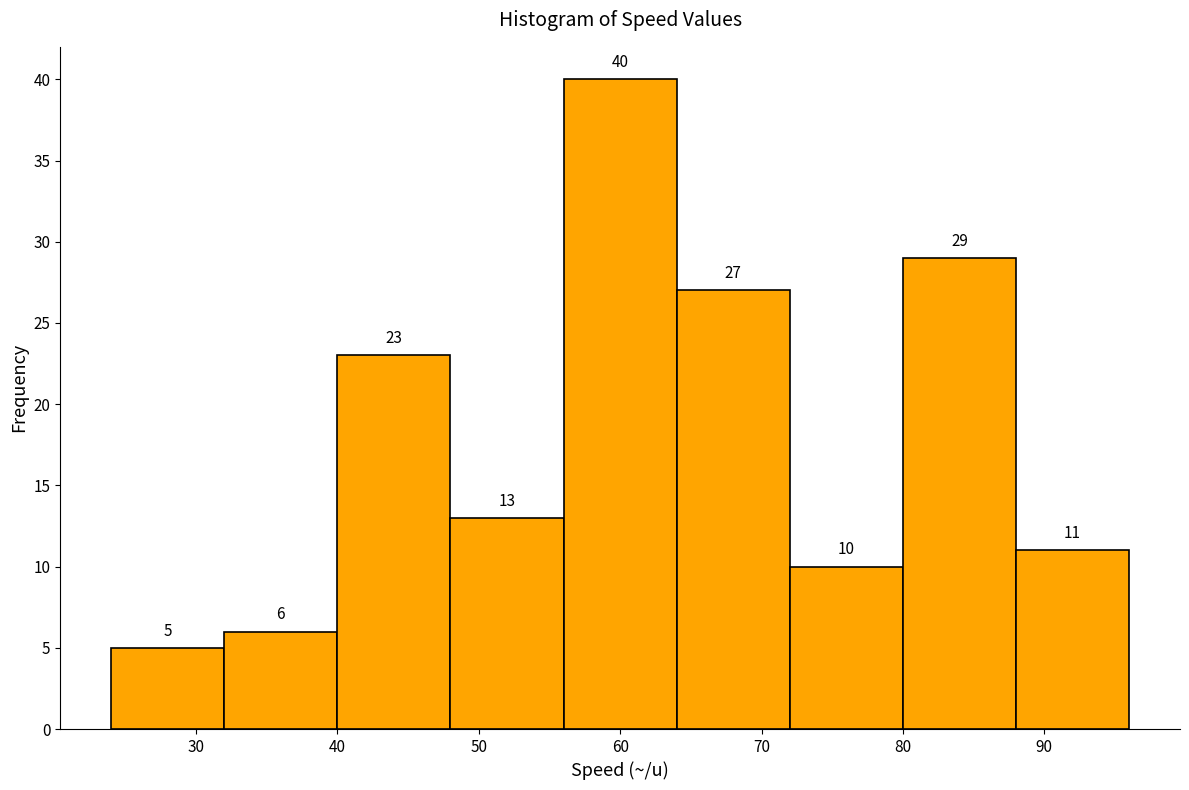

How tall is the bar that spans 48 to 56 on the x-axis?

13